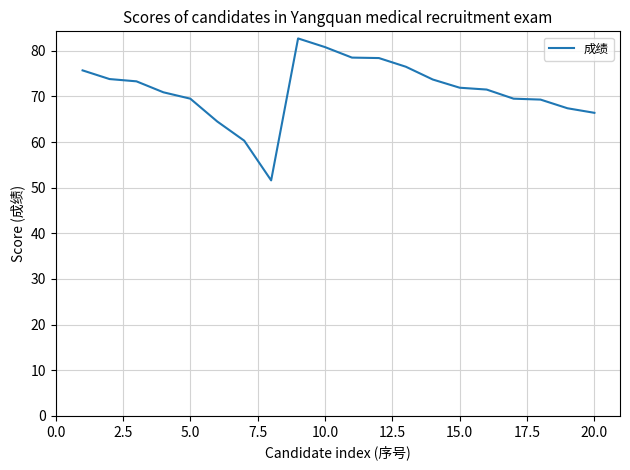

What is the maximum value shown in the chart?

82.7